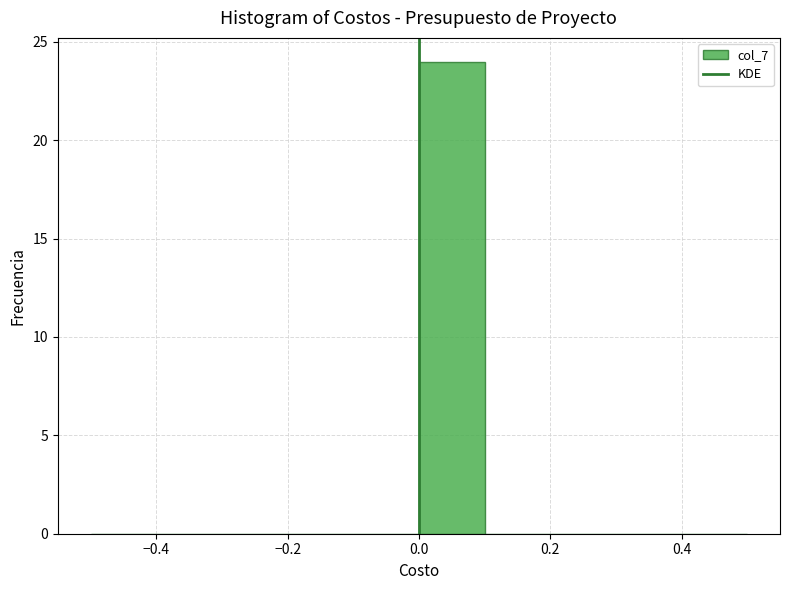

Reading left to right, list every bar in this chart as the range it spans on the x-axis followed by its height. The values are not printed on the chart, so give them approximately, as read against the axis.

-0.5 to -0.4: 0
-0.4 to -0.3: 0
-0.3 to -0.2: 0
-0.2 to -0.1: 0
-0.1 to 0.0: 0
0.0 to 0.1: 24
0.1 to 0.2: 0
0.2 to 0.3: 0
0.3 to 0.4: 0
0.4 to 0.5: 0